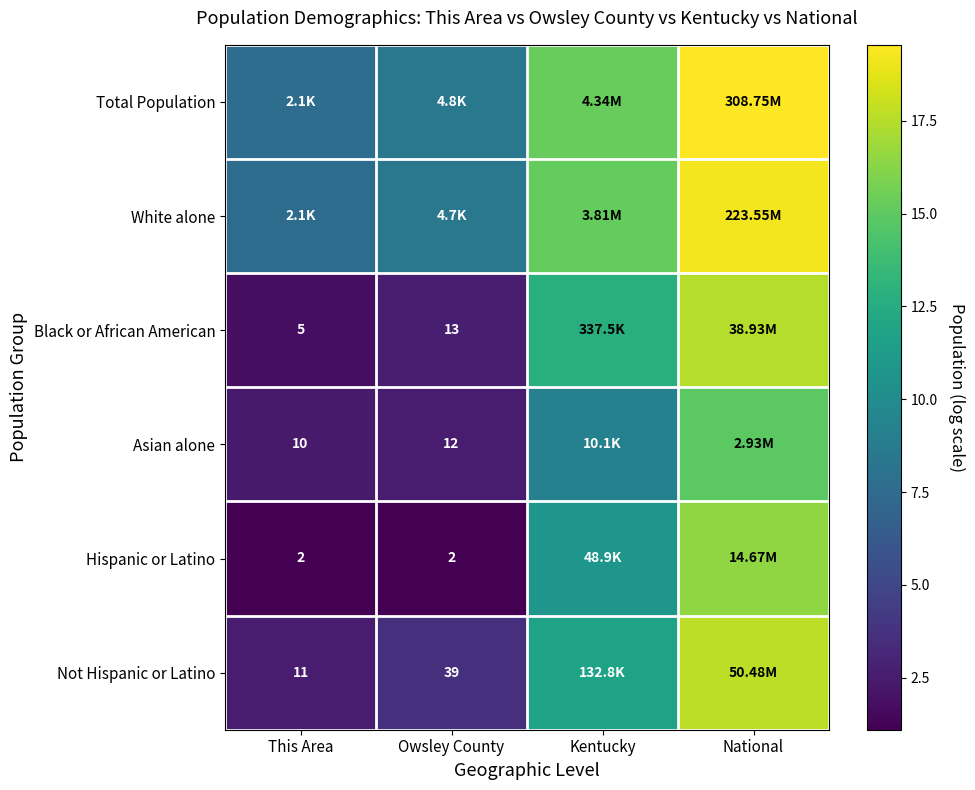

What is the smallest value displayed?

1.1